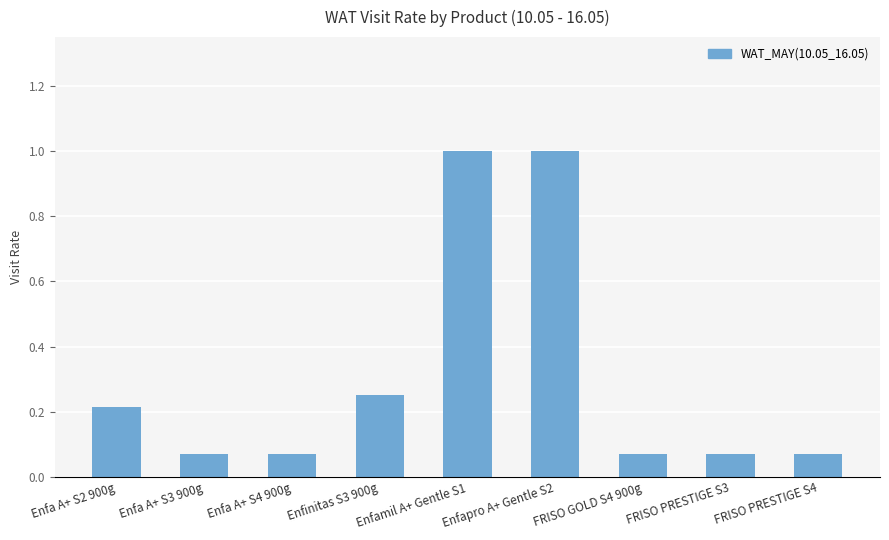

How many series are shown in this chart?

1